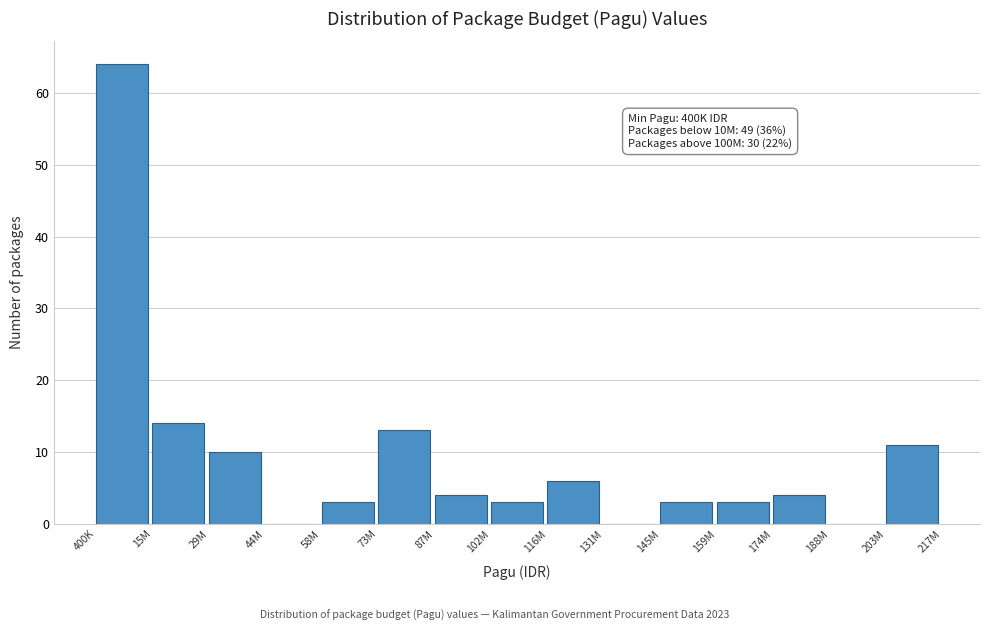

Reading right to left, what are all the values shown in this chart?

203M=11	188M=0	174M=4	159M=3	145M=3	131M=0	116M=6	102M=3	87M=4	73M=13	58M=3	44M=0	29M=10	15M=14	400K=64